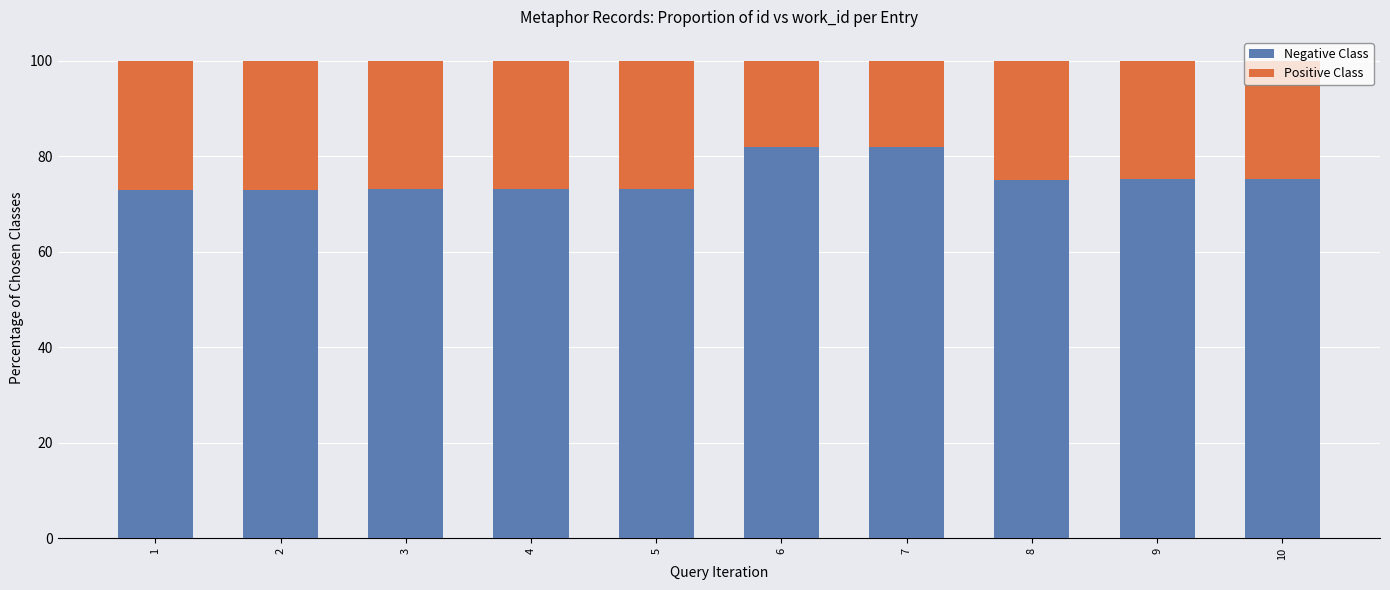

What is the minimum value for Negative Class?

72.9